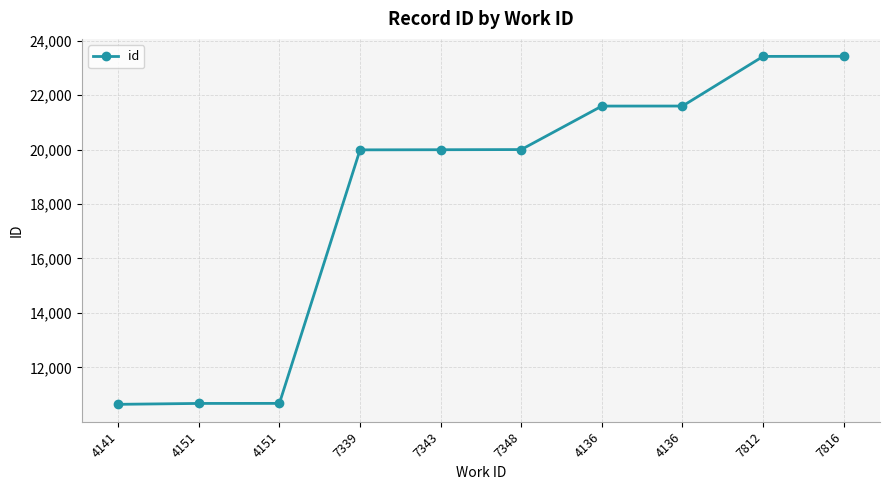

What is the minimum value shown in the chart?

10645